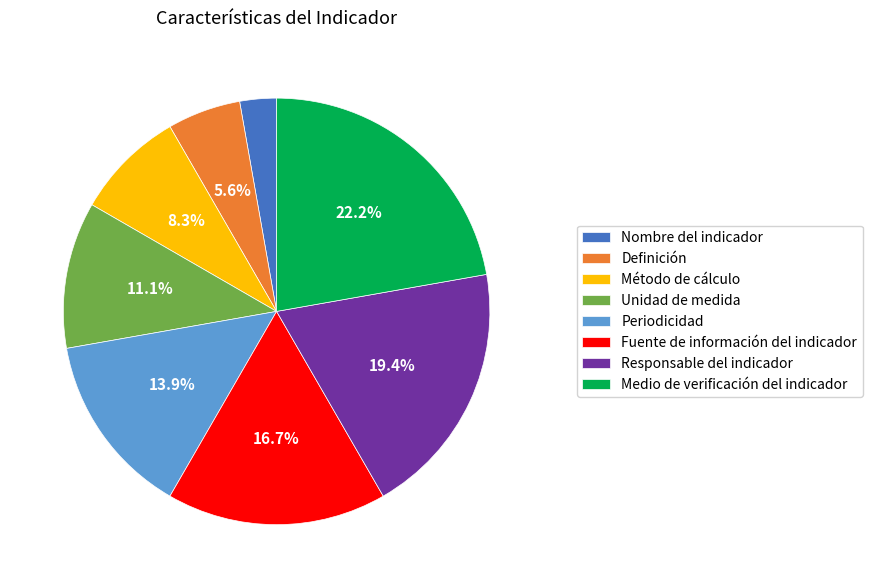

Approximately how many times larger is the value at Medio de verificación del indicador compared to Responsable del indicador?

1.1